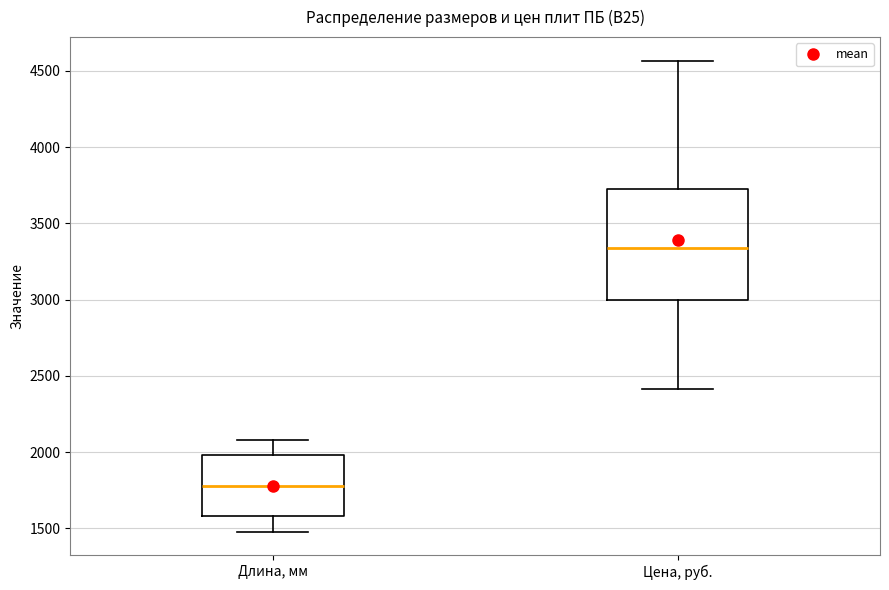

Where does the upper whisker of the box for Длина, мм end on the y-axis? The values are not printed on the chart, so give them approximately, as read against the axis.

2100